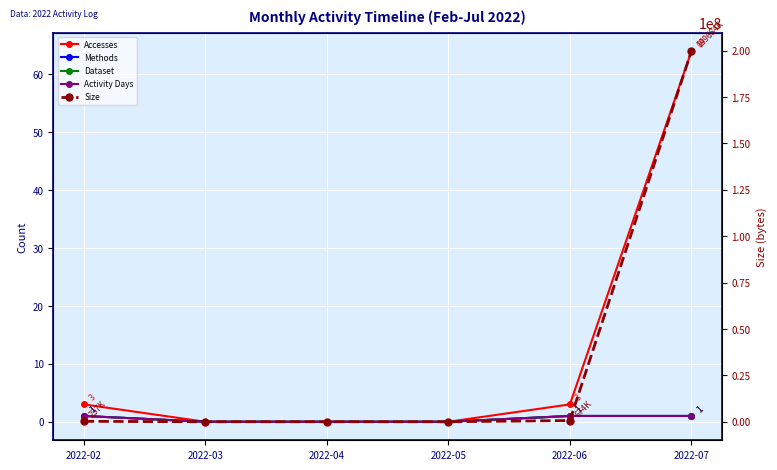

What is the difference between the second highest and minimum values in the Dataset series?

1